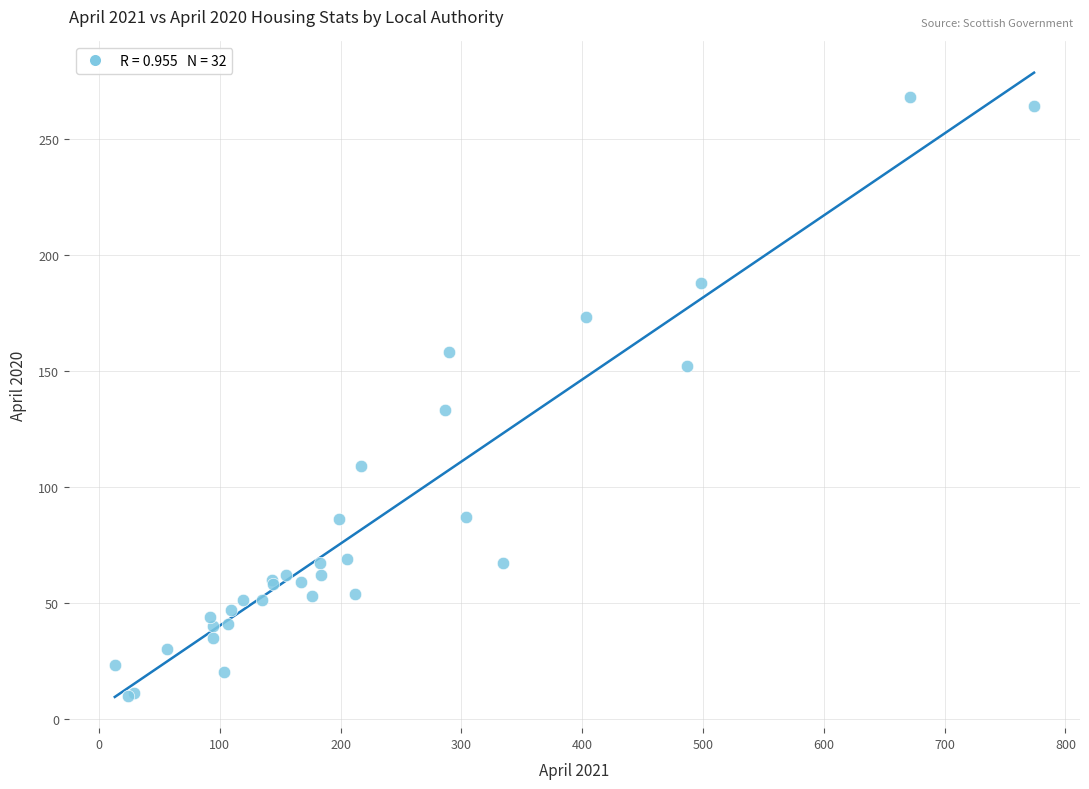

What Y value in the scatter plot is closest to 139?

133